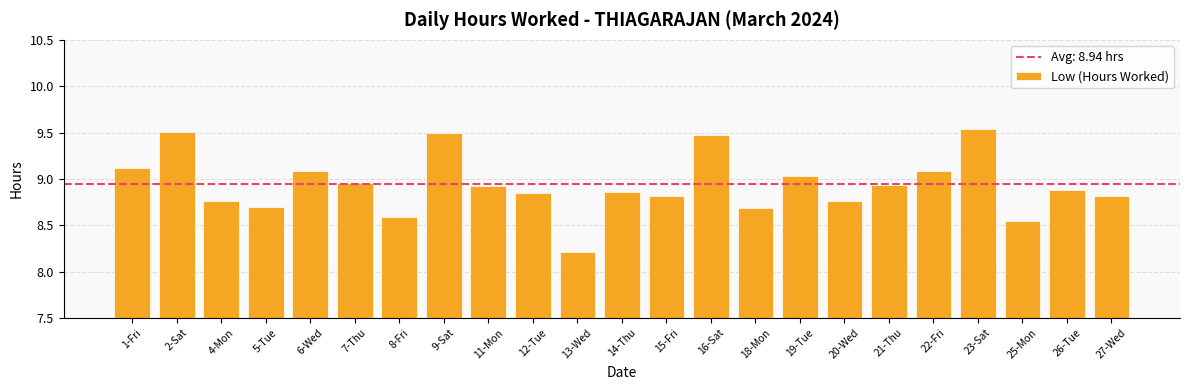

What is the sum of all values?

205.6